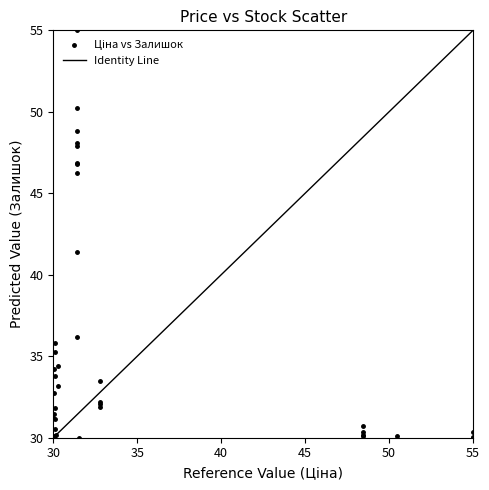

What Y value in the scatter plot is closest to 42?

41.4